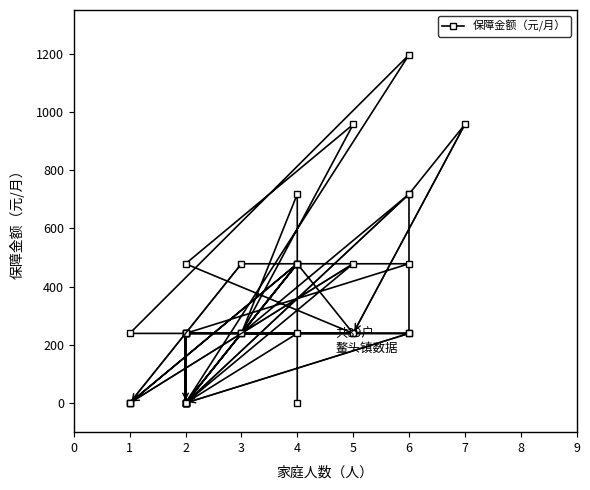

What is the value of the 8th point from the left?

717.6